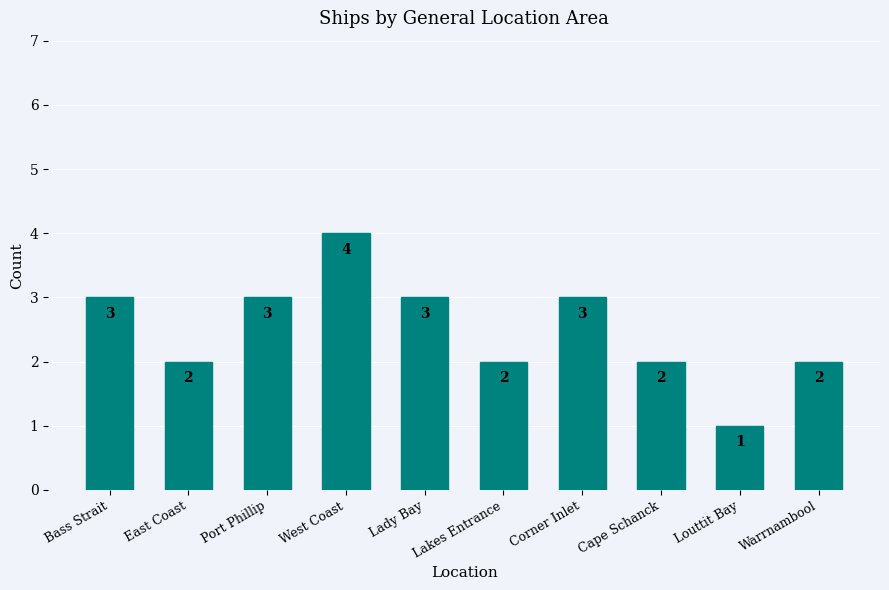

What value does the data have at Bass Strait?

3